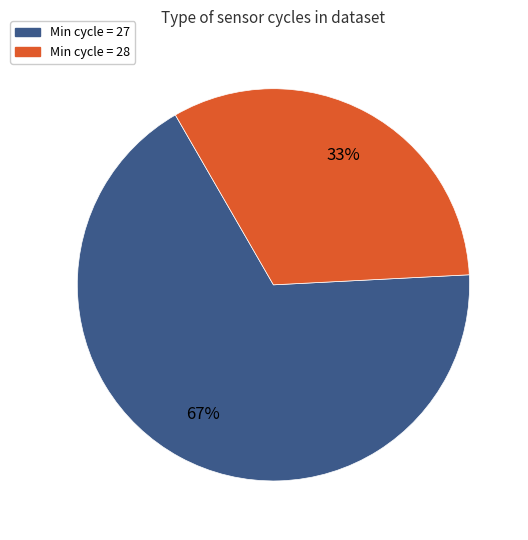

To the nearest percent, what is the average slice percentage?

50%